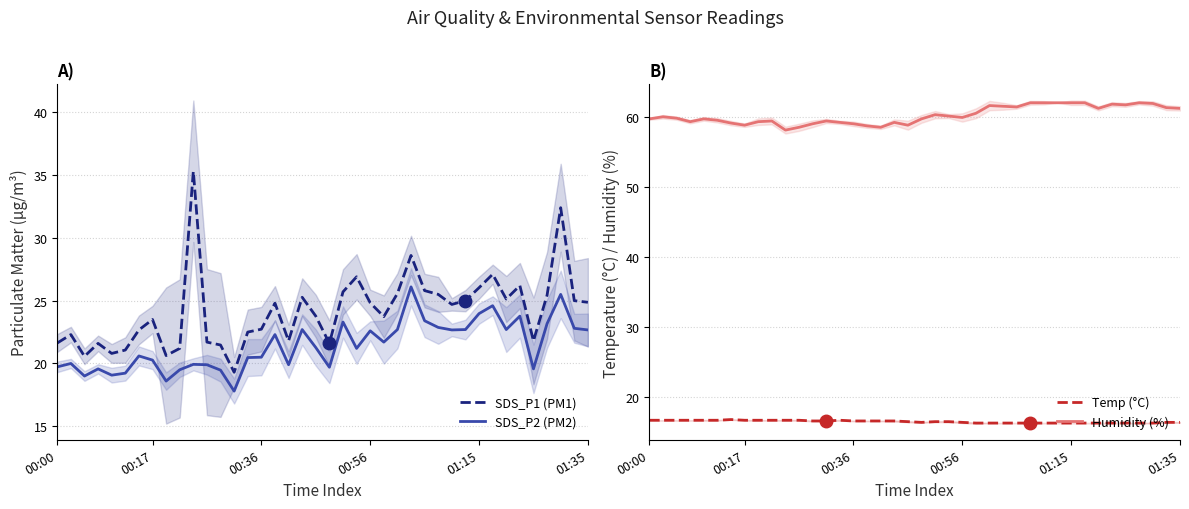

How many data points does each series have?

40